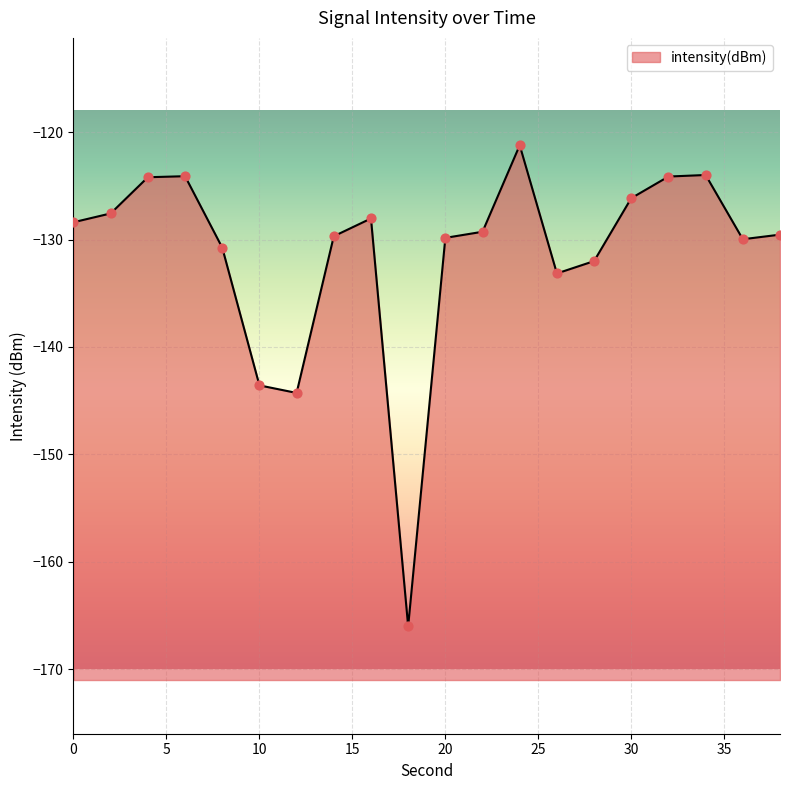

Which has a higher value, 4 or 0?

4